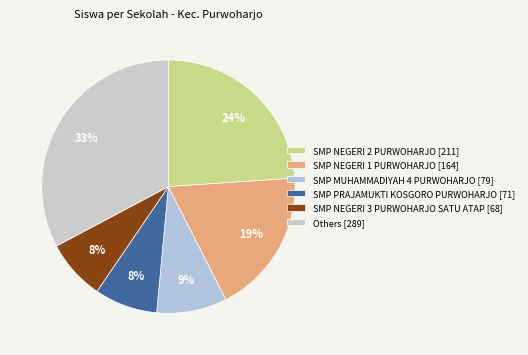

How many segments does this pie chart have?

6